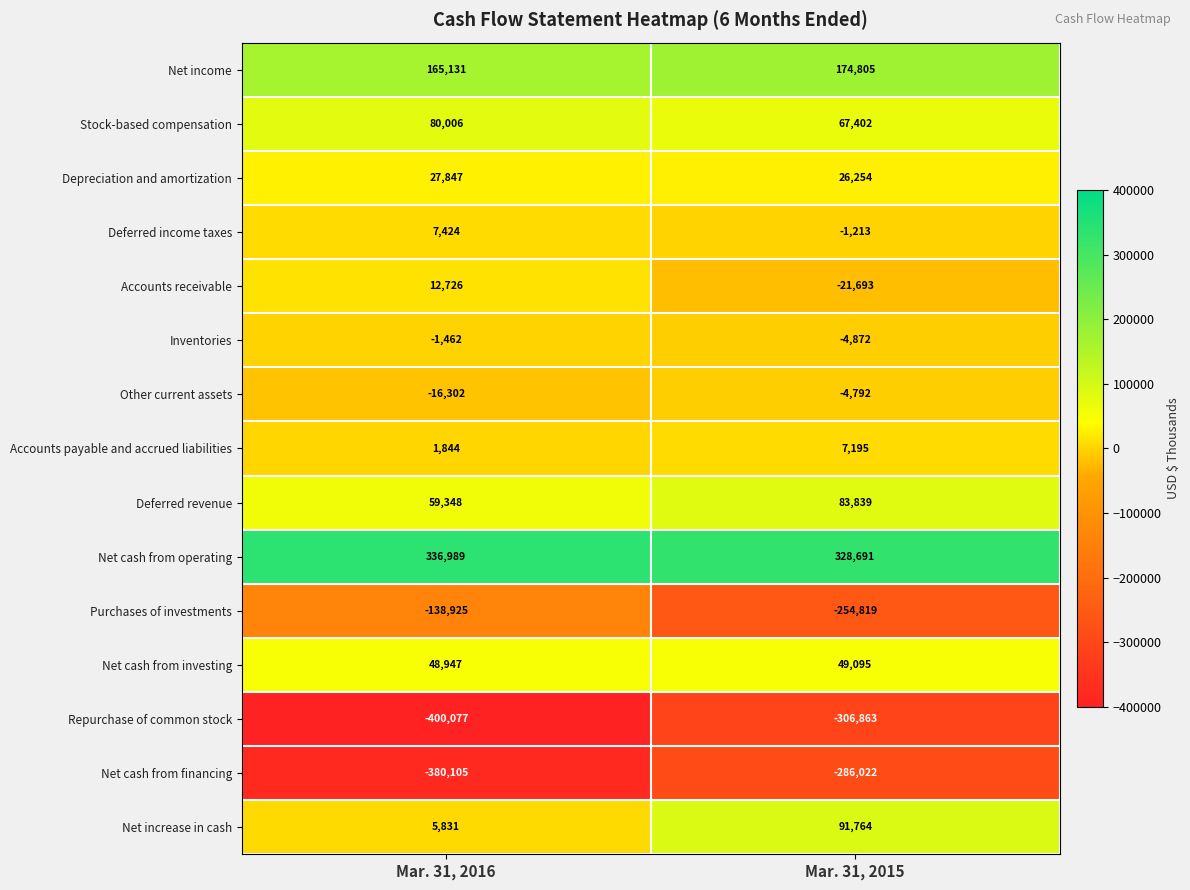

How many values in the Depreciation and amortization series are below 27847?

1